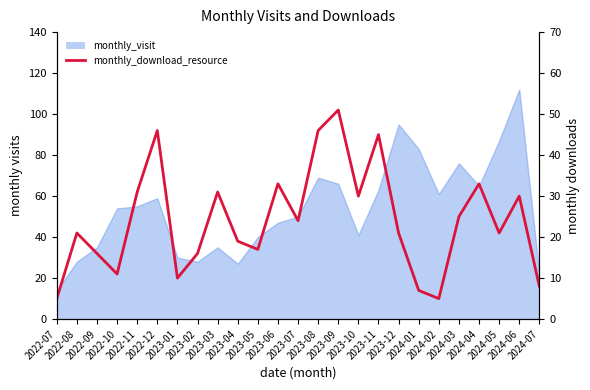

Reading left to right, what are all the values shown in this chart?

2022-07=5	2022-08=21	2022-09=16	2022-10=11	2022-11=31	2022-12=46	2023-01=10	2023-02=16	2023-03=31	2023-04=19	2023-05=17	2023-06=33	2023-07=24	2023-08=46	2023-09=51	2023-10=30	2023-11=45	2023-12=21	2024-01=7	2024-02=5	2024-03=25	2024-04=33	2024-05=21	2024-06=30	2024-07=8